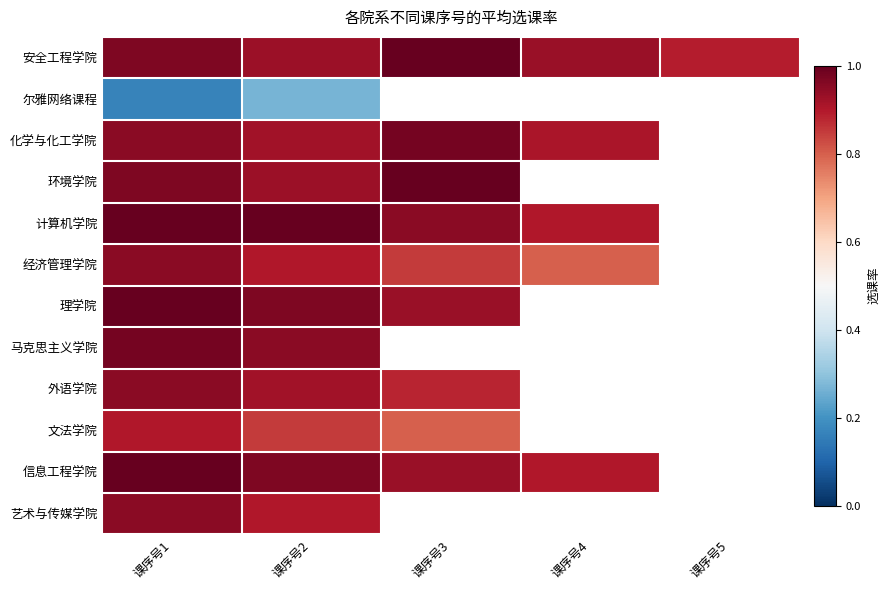

Which series has the widest spread of values?

经济管理学院